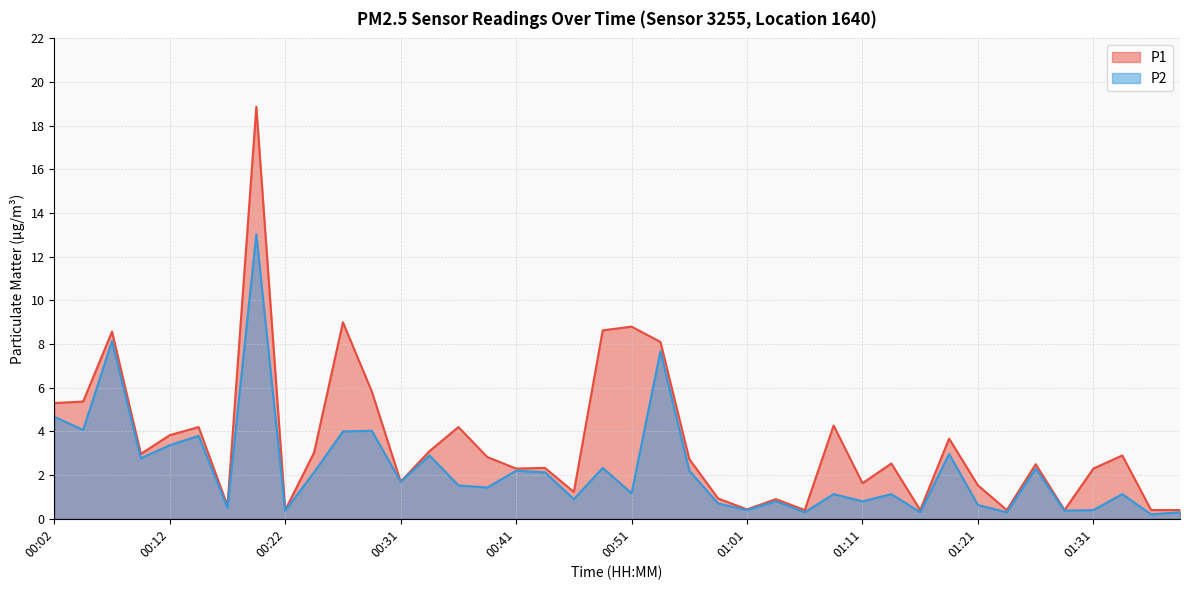

What is the difference between the maximum and minimum values in the P1 series?

18.5